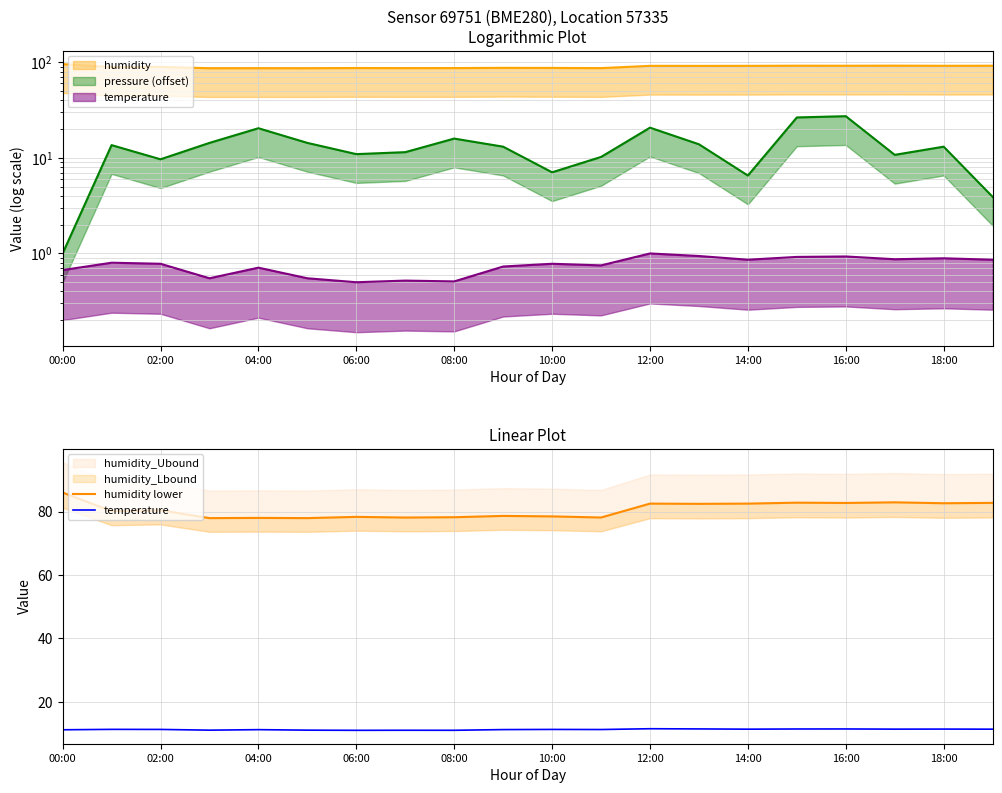

What is the difference between the second highest and minimum values in the temperature series?

0.4